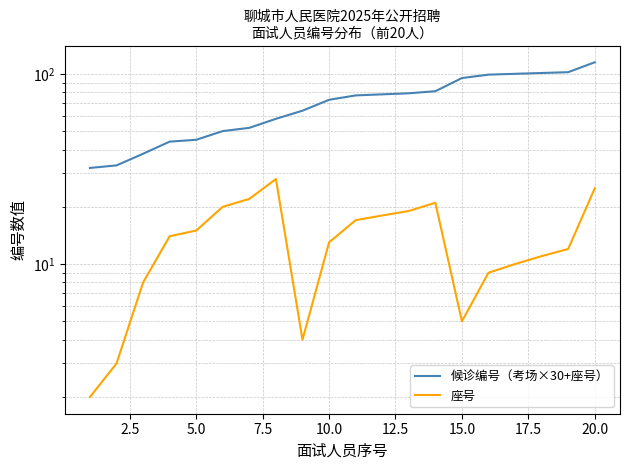

What is the minimum value for 座号?

2